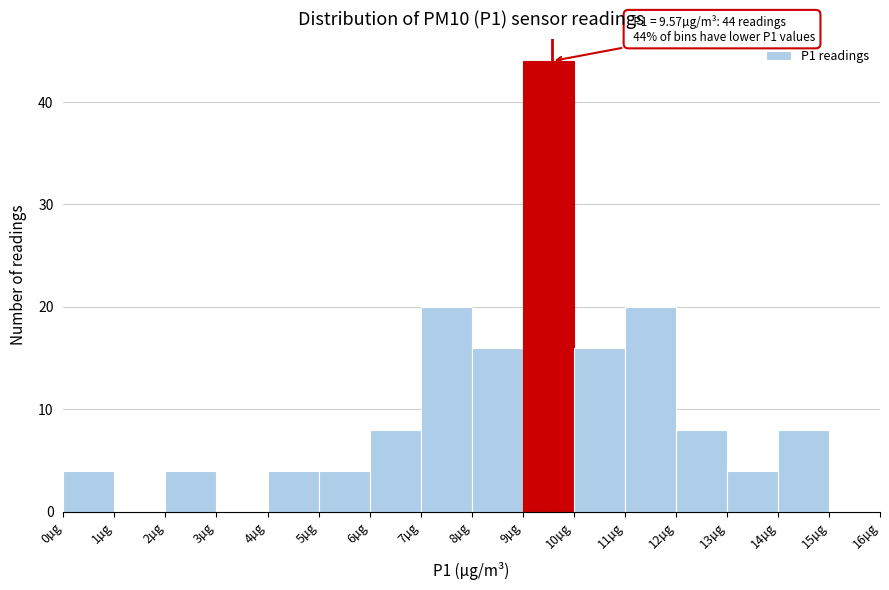

Which range on the x-axis has the tallest bar?

9 to 10